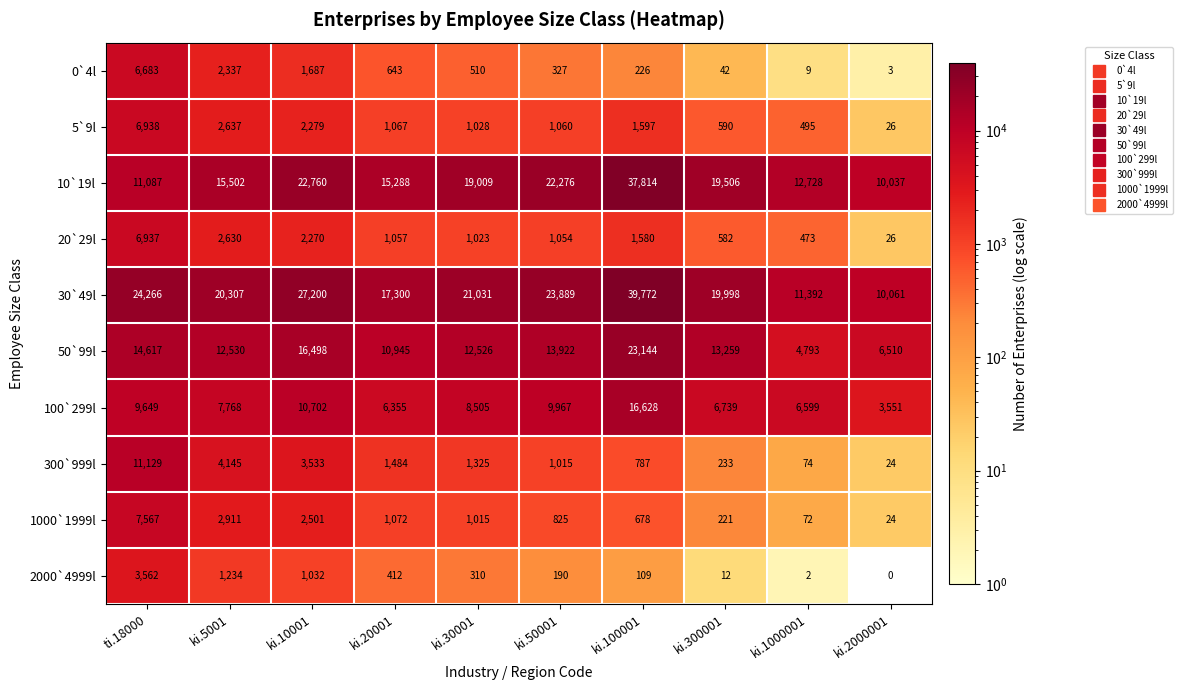

Between ki.5001 and ki.100001, which series saw the biggest shift?

10`19l